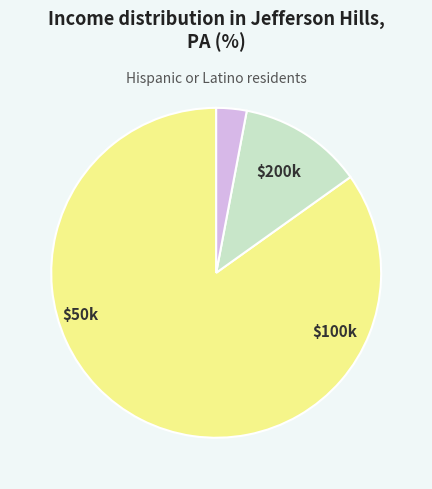

Is there any slice that represents more than half of the pie?

Yes